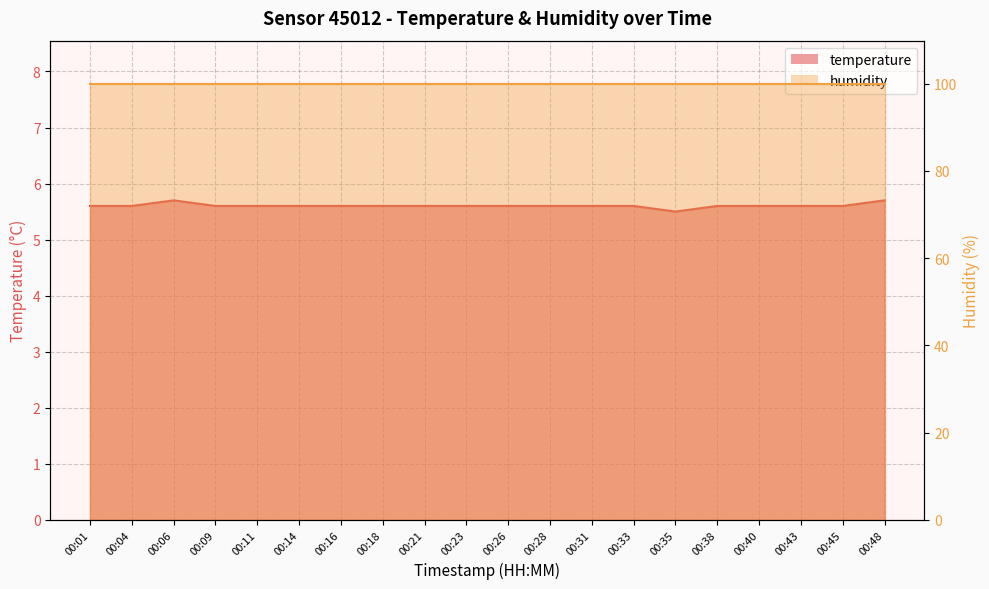

What is the value of the 5th point from the left?

5.6